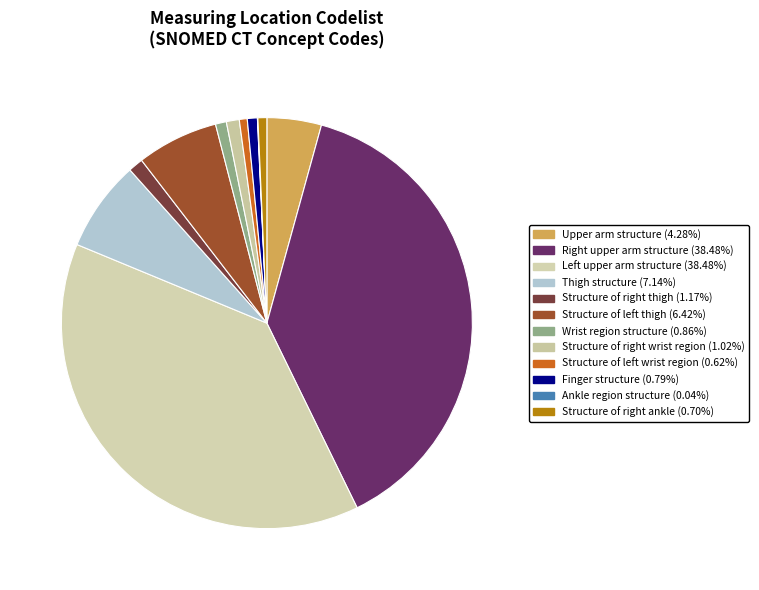

How many slices are in this pie chart?

12